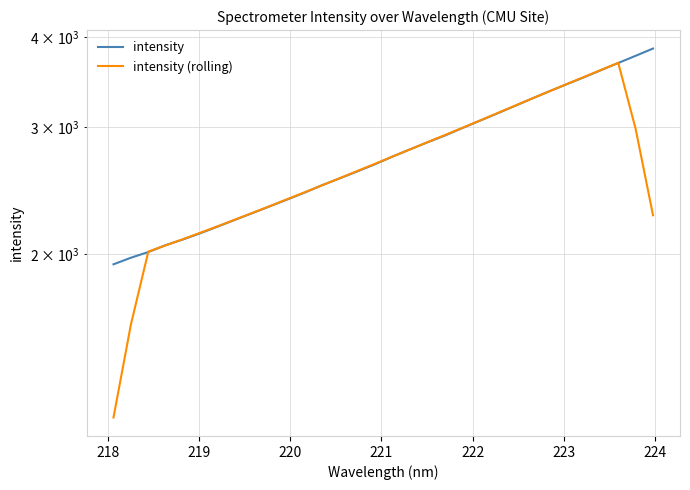

True or false: intensity (rolling) has more than 2 interior local peaks.

False